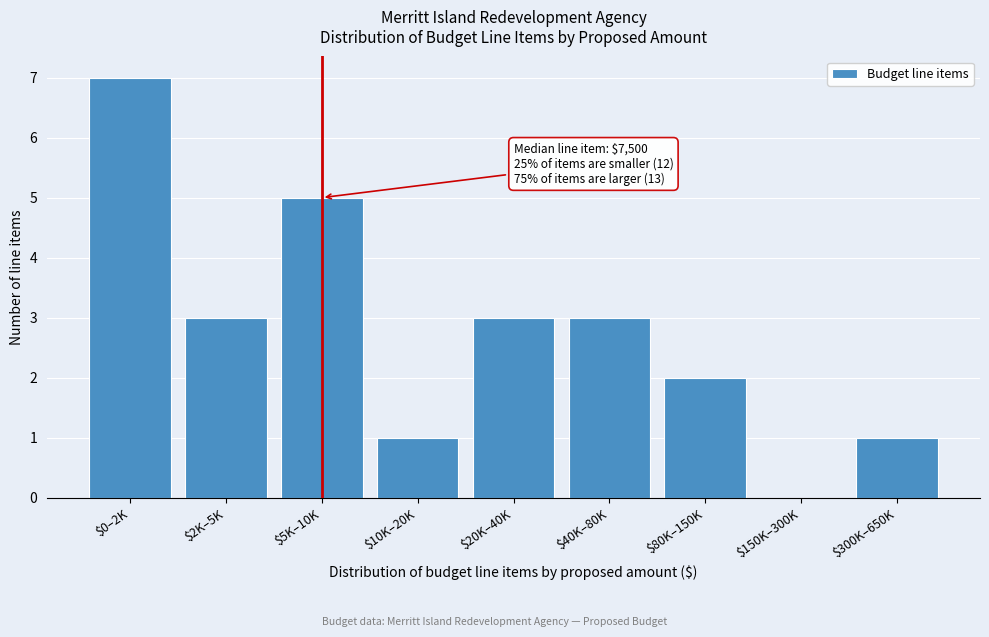

Which category has the highest value across all series?

$0–2K